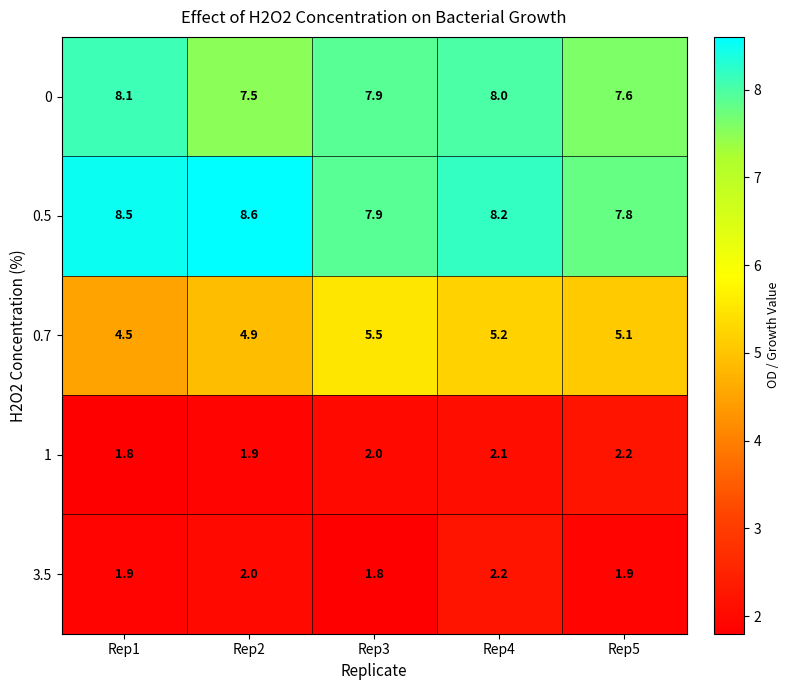

What is the difference between the maximum and second lowest values in the 0.7 series?

0.6